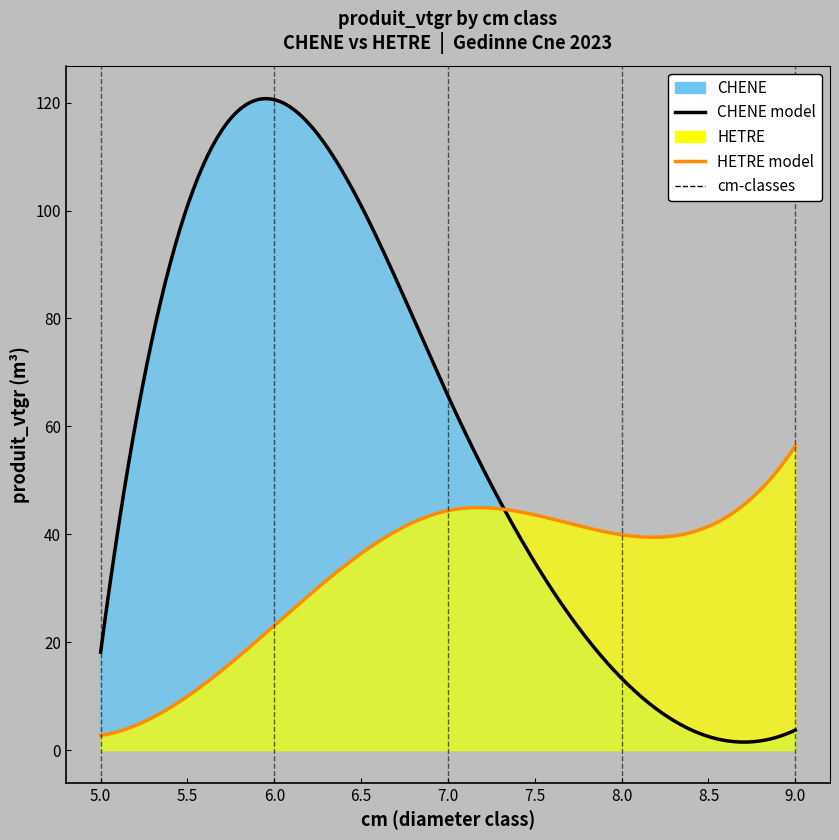

Which series changed the most between 4 and 14?

CHENE